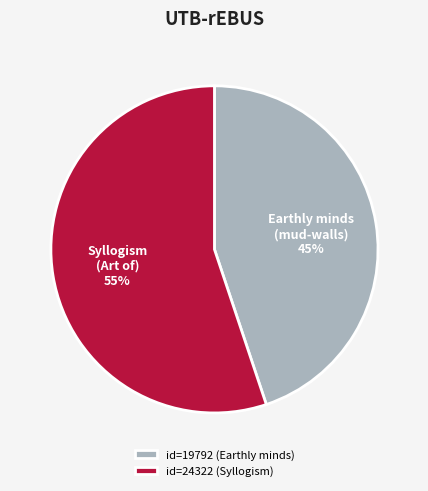

Is it true that id=19792 (Earthly minds) is 50% of the pie?

False